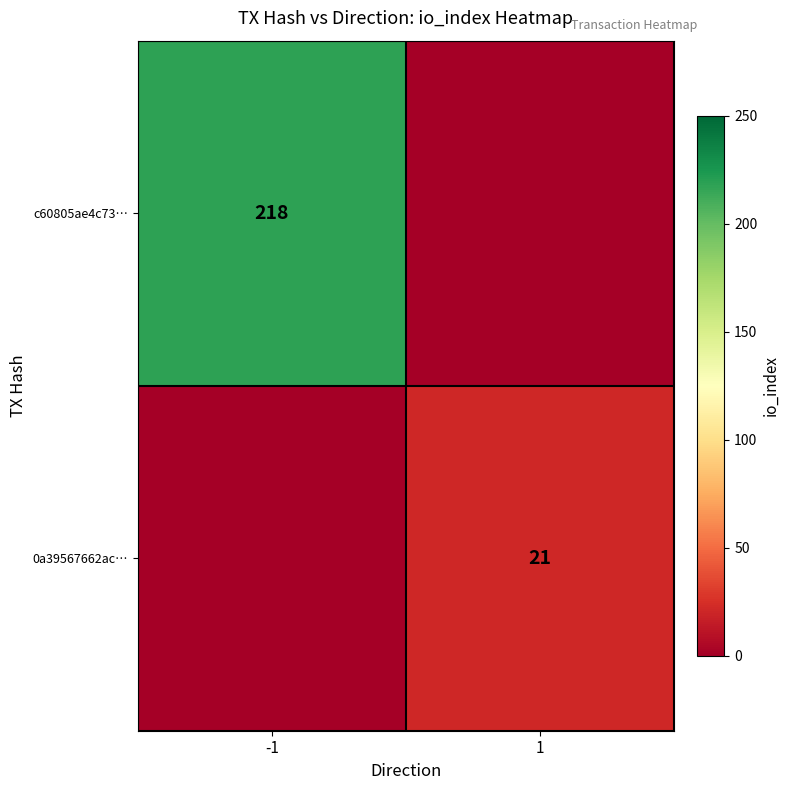

The value of 0a39567662ac… at 1 is 29. True or false?

False